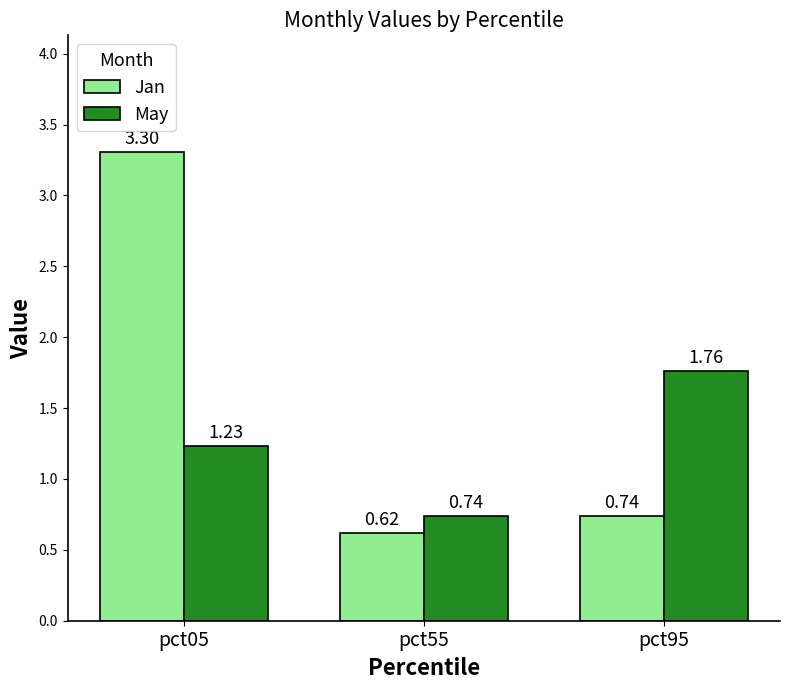

Which series has the largest total across all categories?

Jan